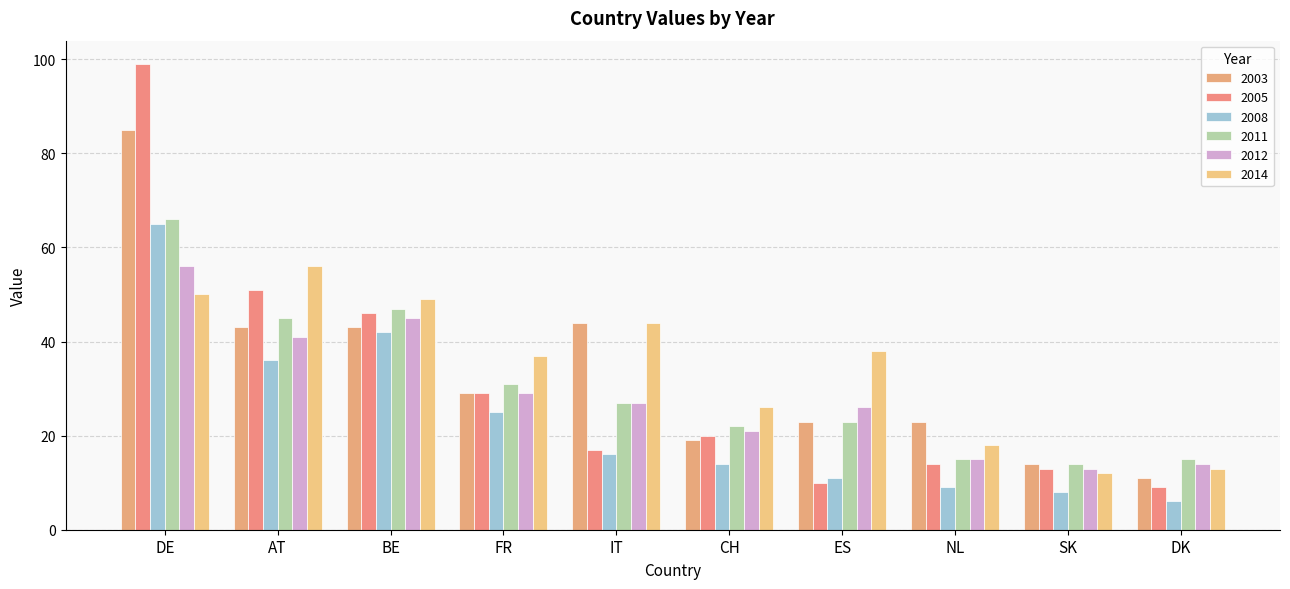

What is the difference between the maximum and minimum values in the 2014 series?

44